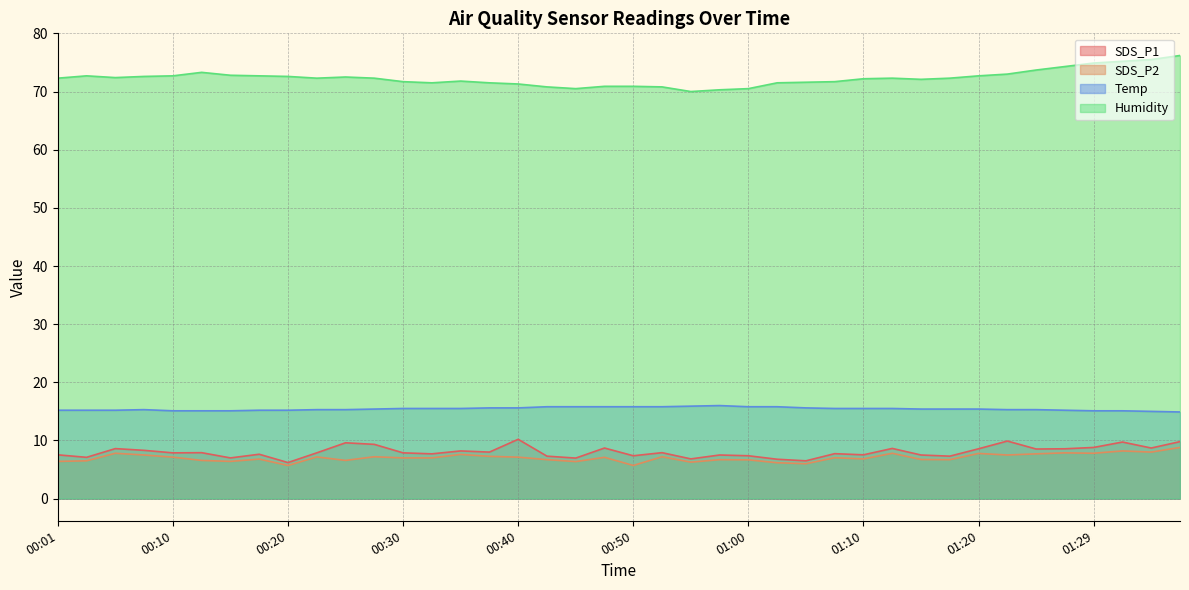

How many lines are shown in the chart?

4